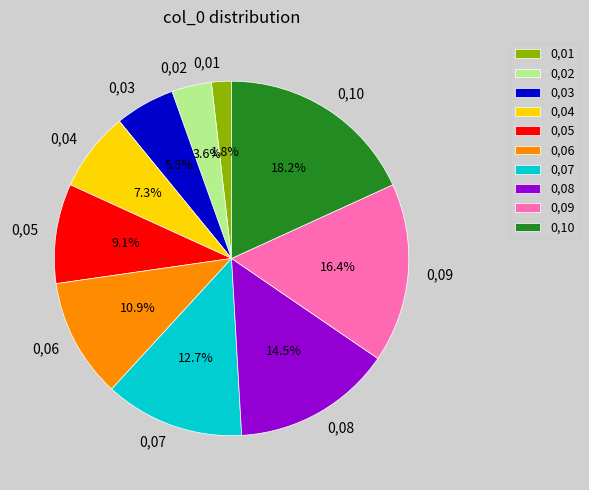

Count the number of slices in the pie.

10